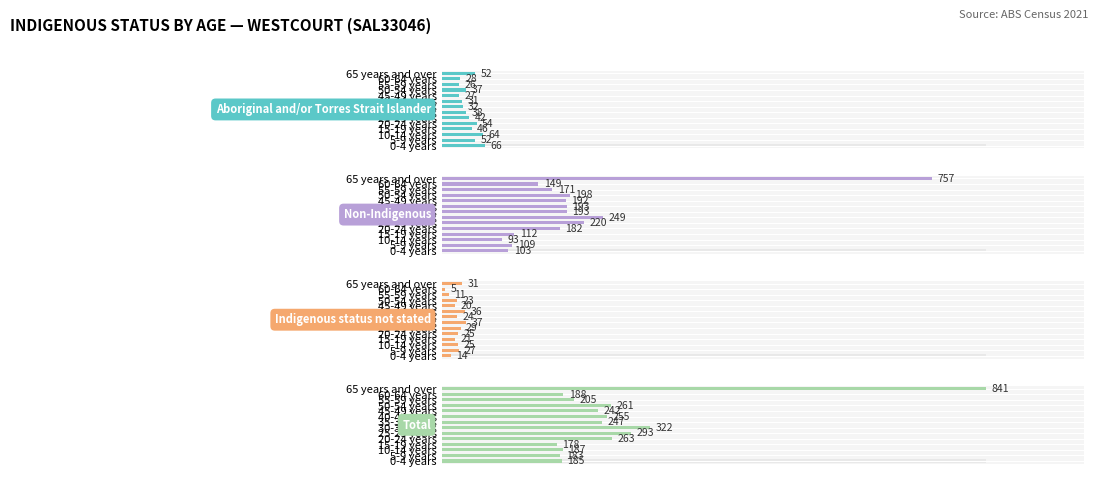

Which series has the largest total across all categories?

Total